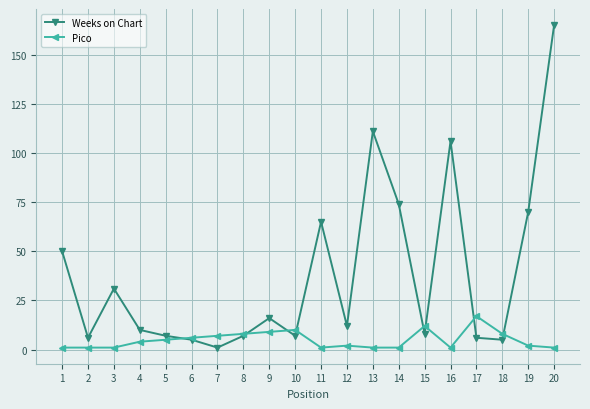

Which series has the widest spread of values?

Weeks on Chart